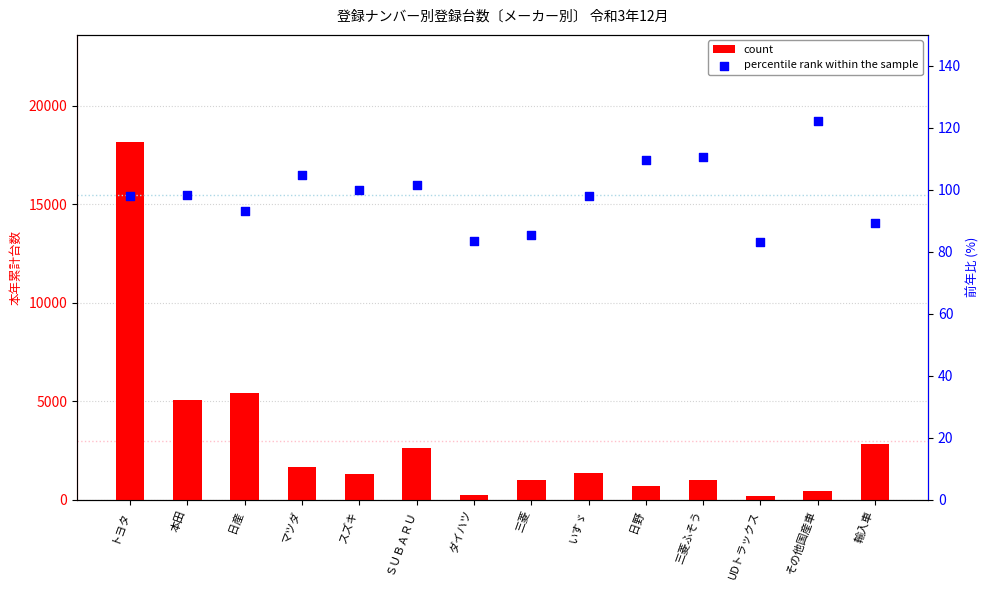

At how many categories does at least one series exceed 4300?

3